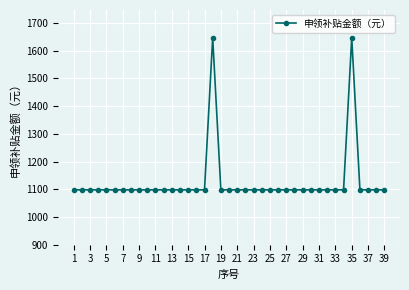

What is the average value?

1126